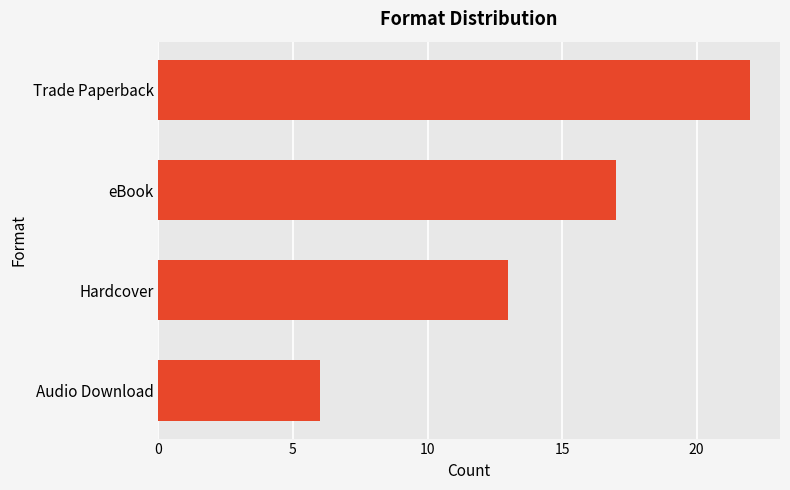

The chart shows a value of 17 at eBook. True or false?

True